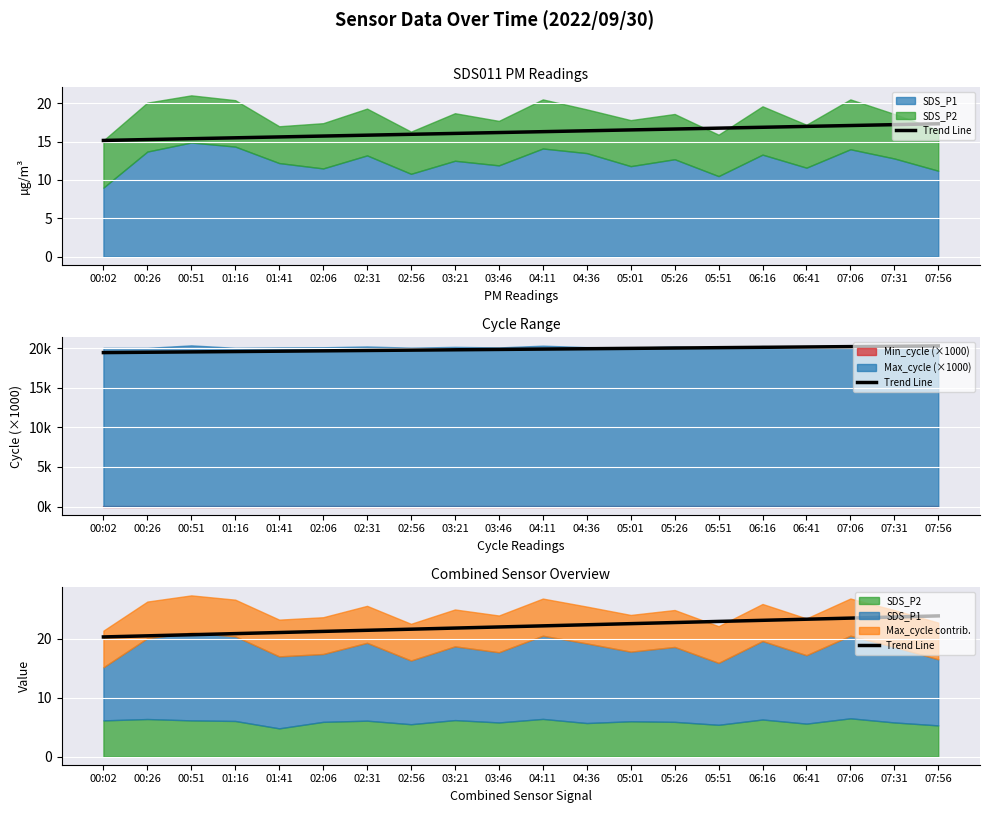

How many data points are above 22?

10